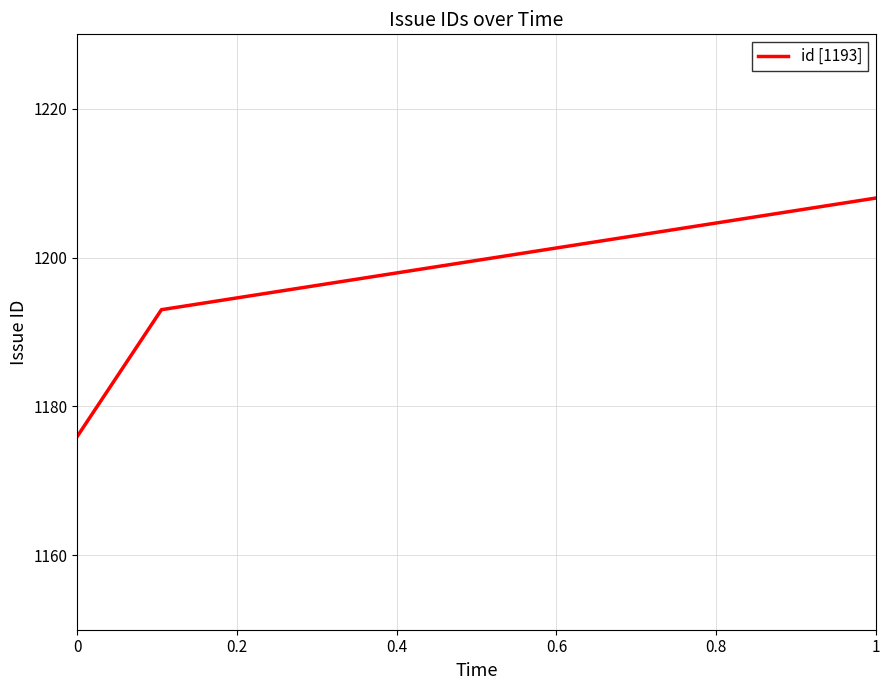

What is the sum of all values?

3577